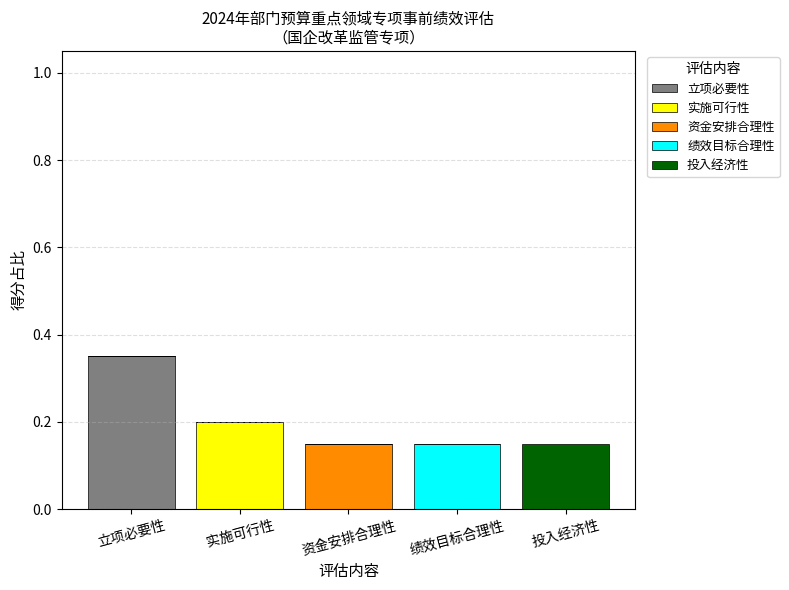

What are all the series names shown in the legend?

立项必要性, 实施可行性, 资金安排合理性, 绩效目标合理性, 投入经济性